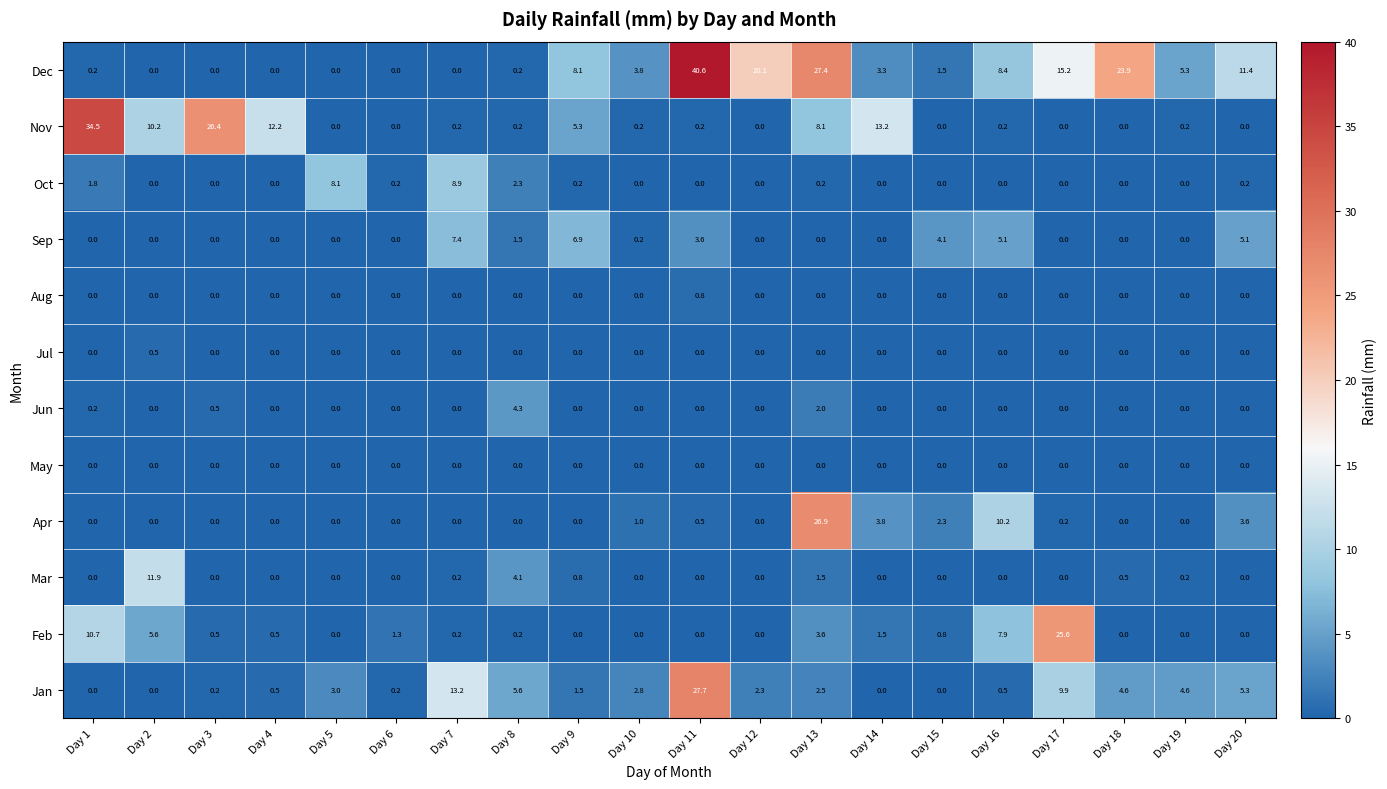

Where is Sep nearest to the value 3?

Day 11